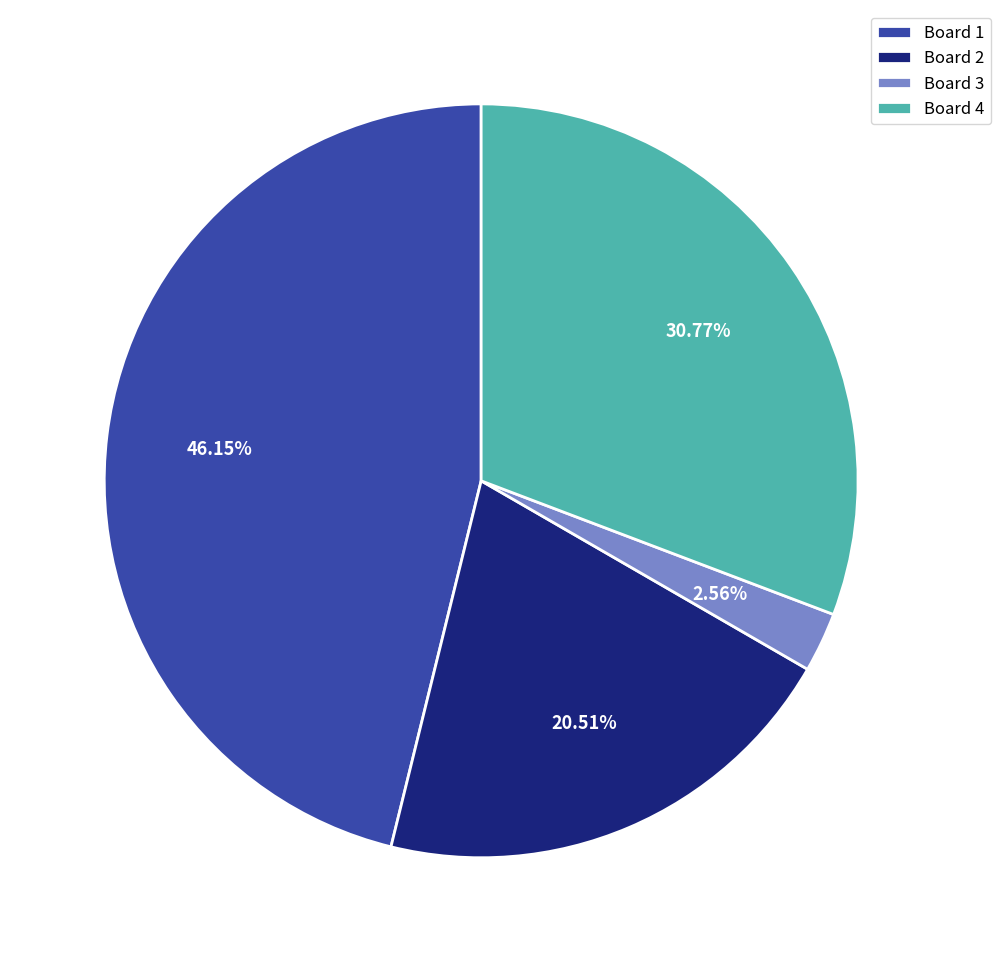

What percentage is the Board 4 slice, to the nearest percent?

31%